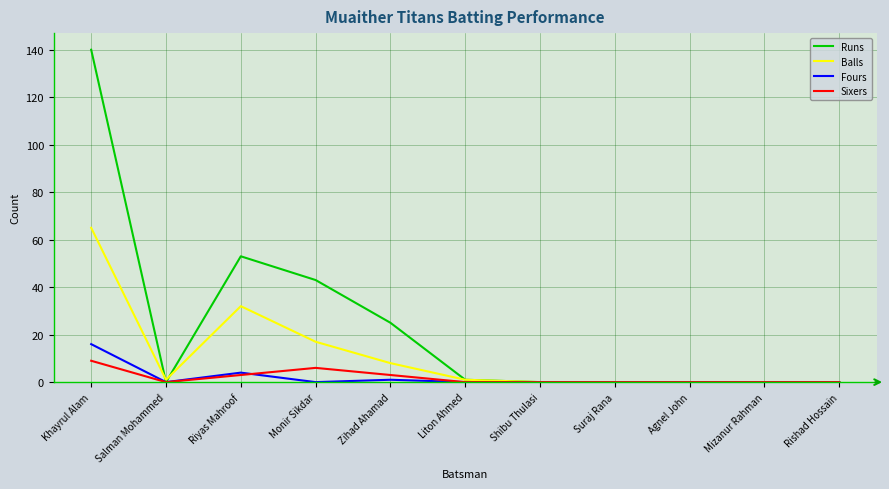

What is the average value of the Sixers series?

2